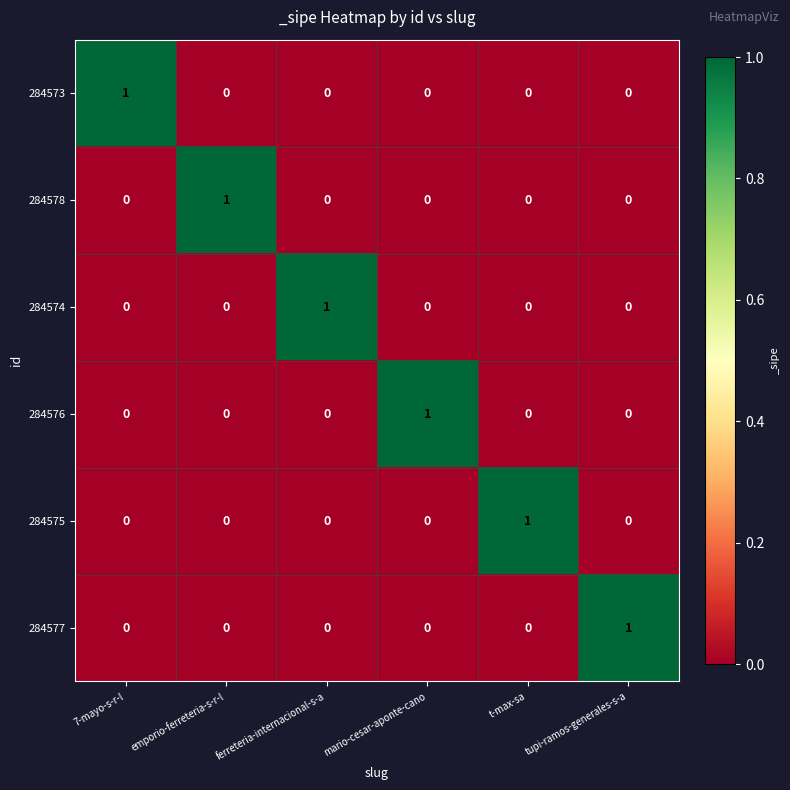

The 284575 series shows 1 at tupi-ramos-generales-s-a. True or false?

False